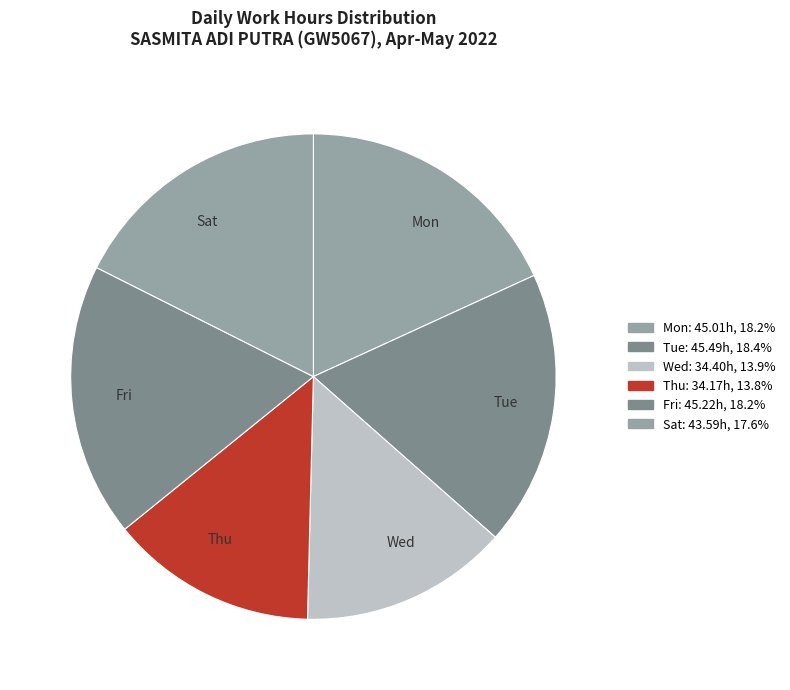

How many slices are in this pie chart?

6